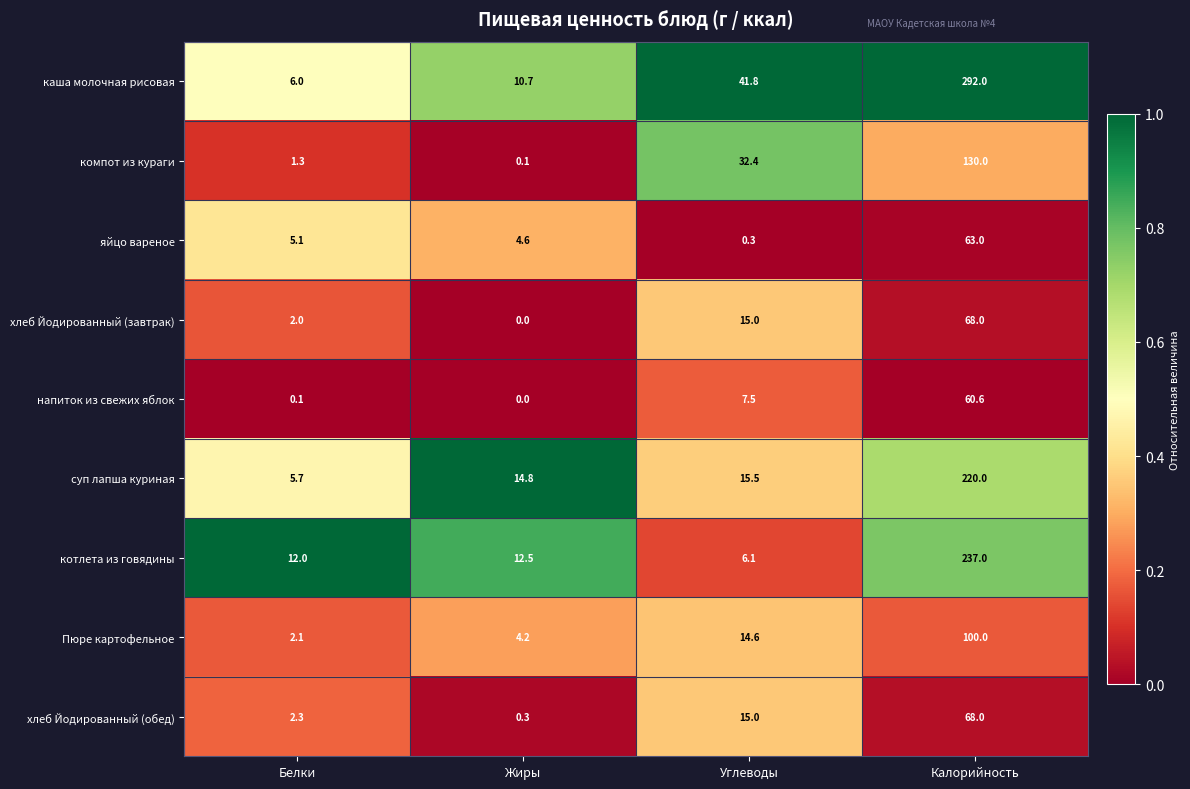

What is the sum of the напиток из свежих яблок values at Жиры and Калорийность?

60.6